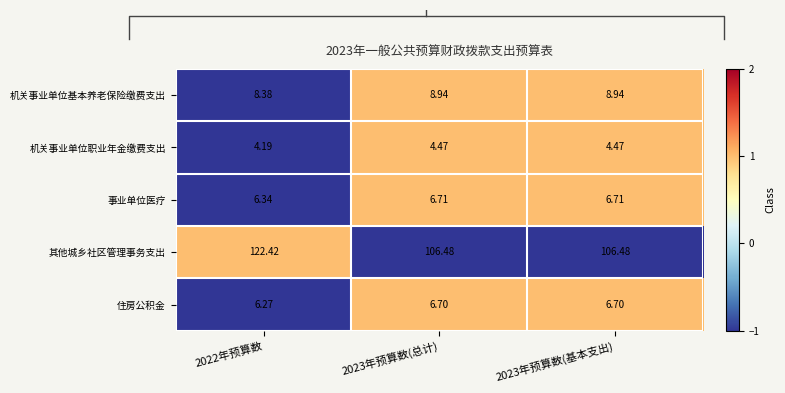

Is the value of 住房公积金 at 2023年预算数(总计) greater than the value of 其他城乡社区管理事务支出 at 2023年预算数(总计)?

No